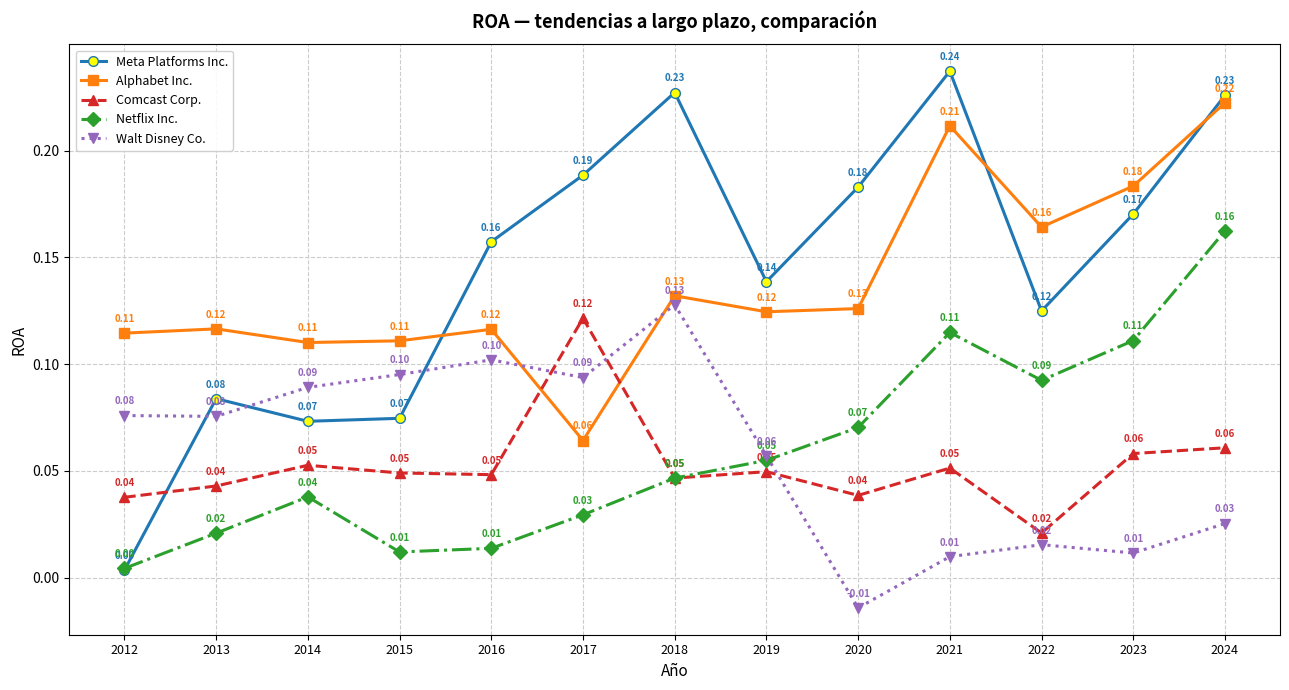

At which category is the sum across all series the highest?

2024